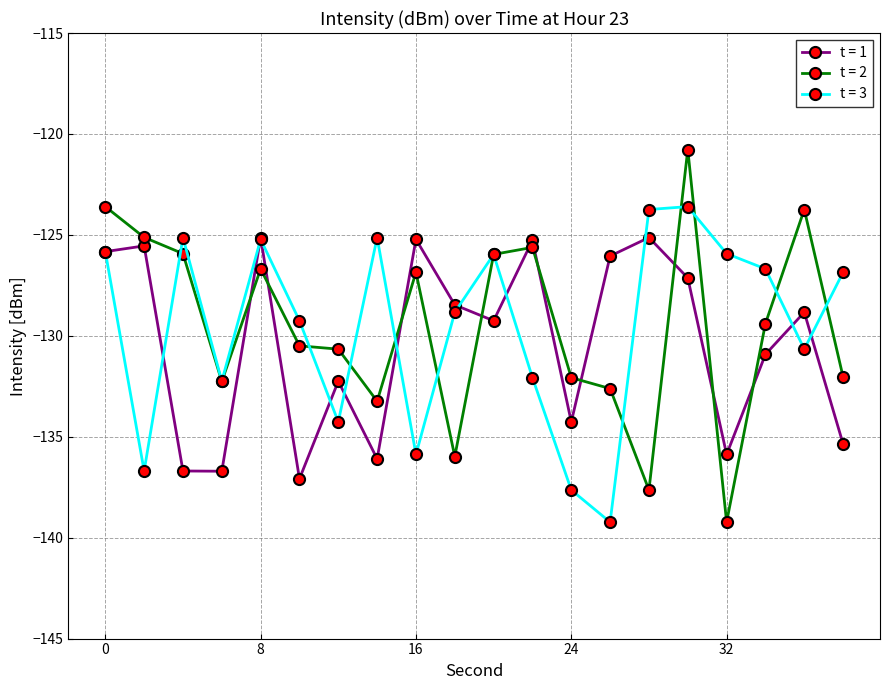

List the series in order of their peak value, highest first.

t = 2, t = 3, t = 1